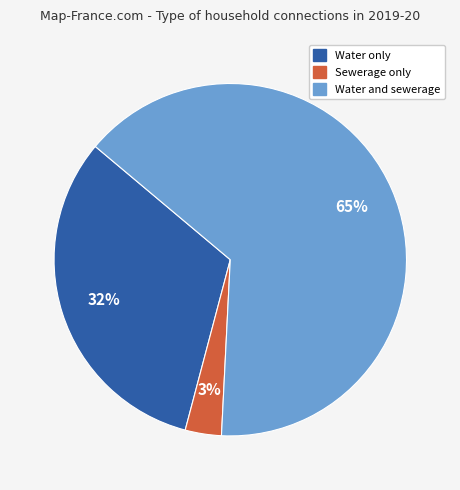

To the nearest percent, what is the average slice percentage?

33%